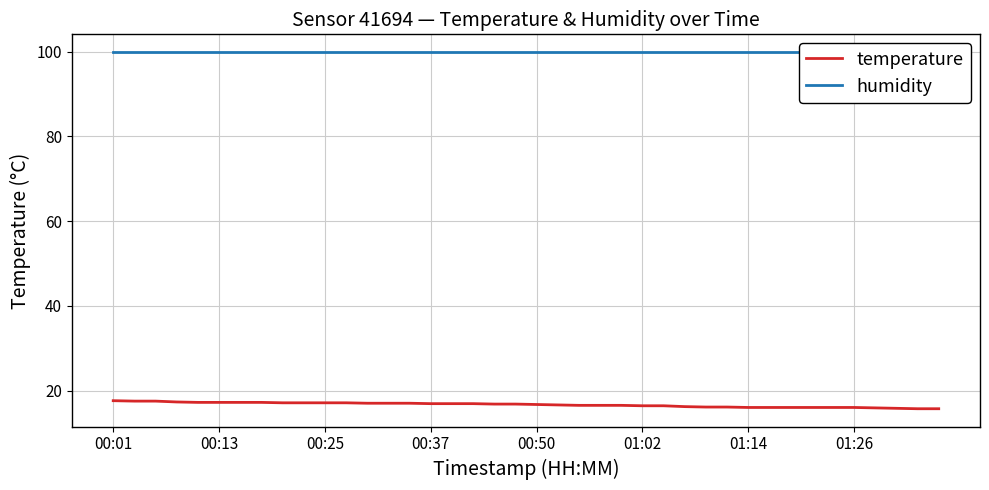

What is the minimum value for temperature?

15.7